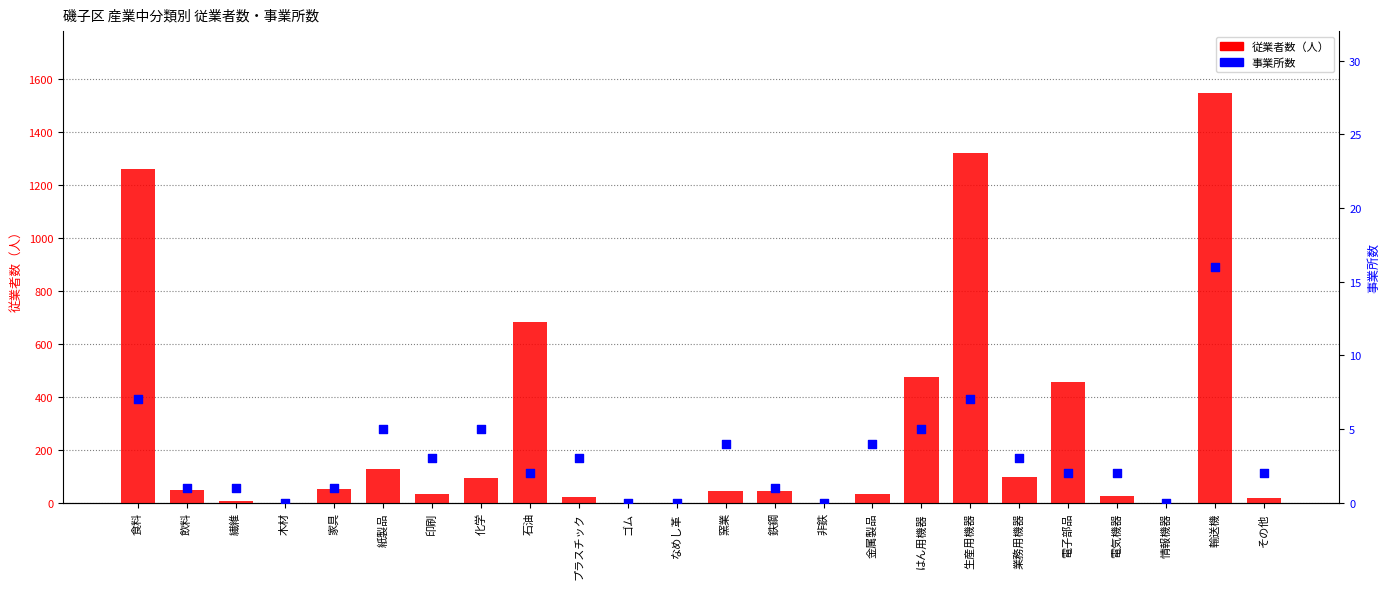

At which category is the sum across all series the highest?

輸送機